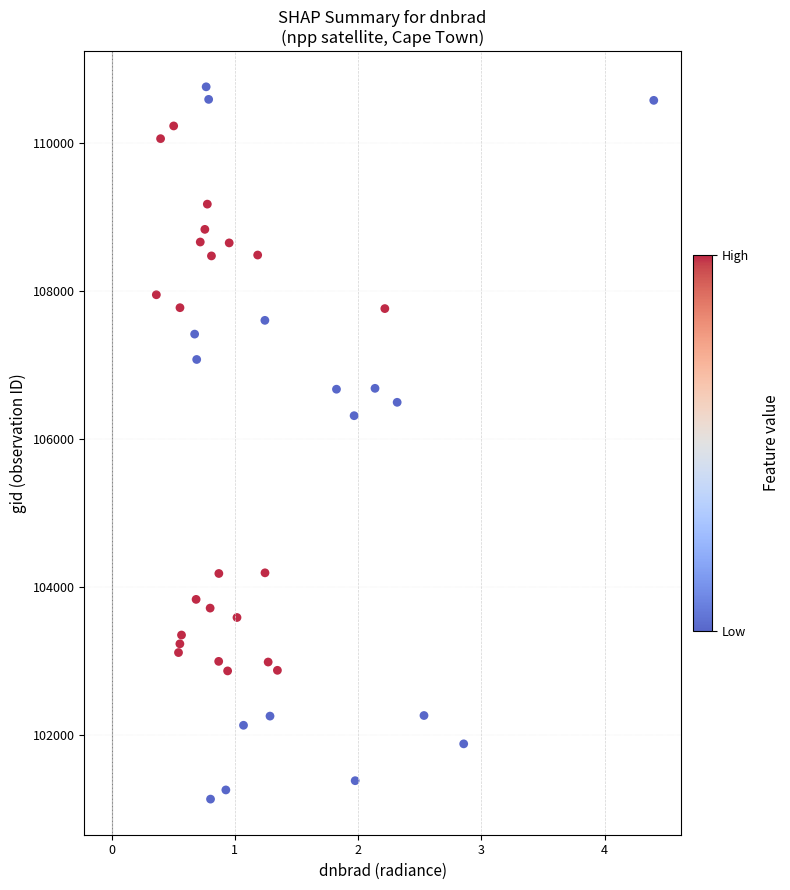

What is the range of Y values (max minus min)?

9629